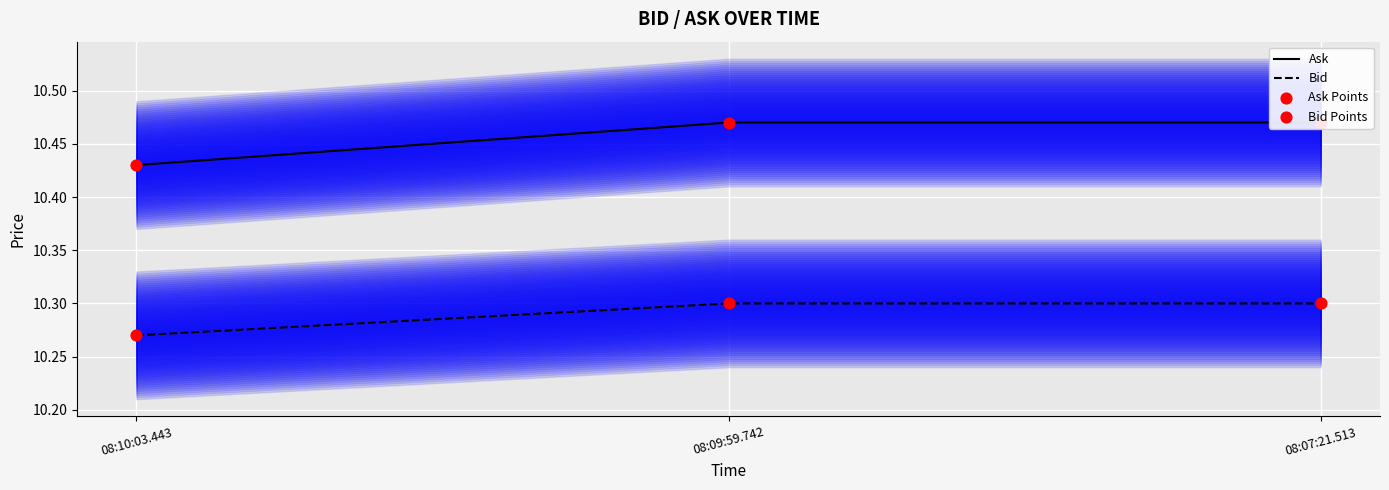

Which series contains the highest Y value?

Ask